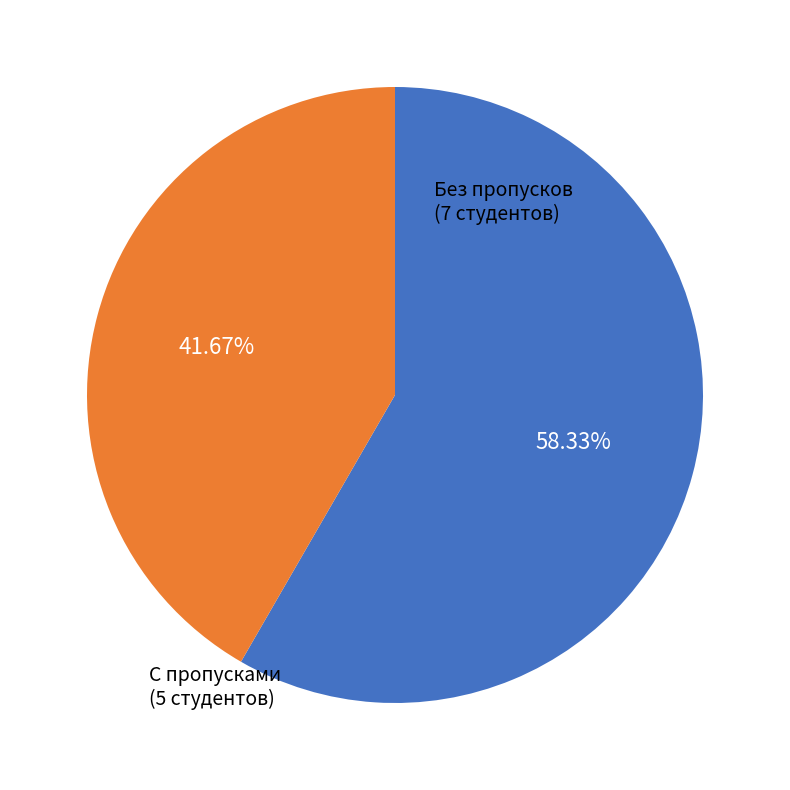

To the nearest percent, what is the difference between the largest and smallest slice percentages?

17%